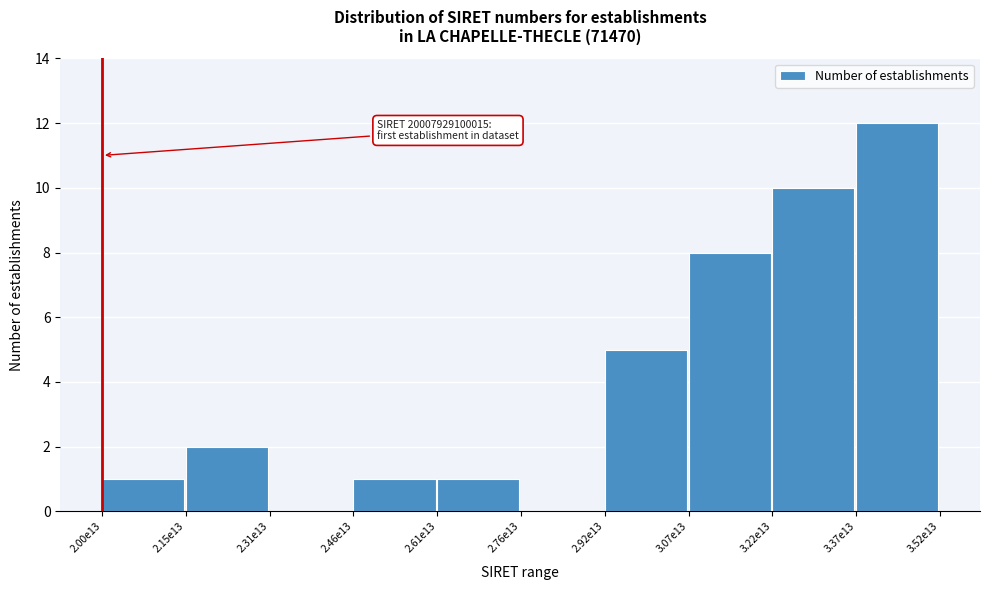

Reading left to right, extract all data points from this chart.

2.00e13=1	2.15e13=2	2.31e13=0	2.46e13=1	2.61e13=1	2.76e13=0	2.92e13=5	3.07e13=8	3.22e13=10	3.37e13=12